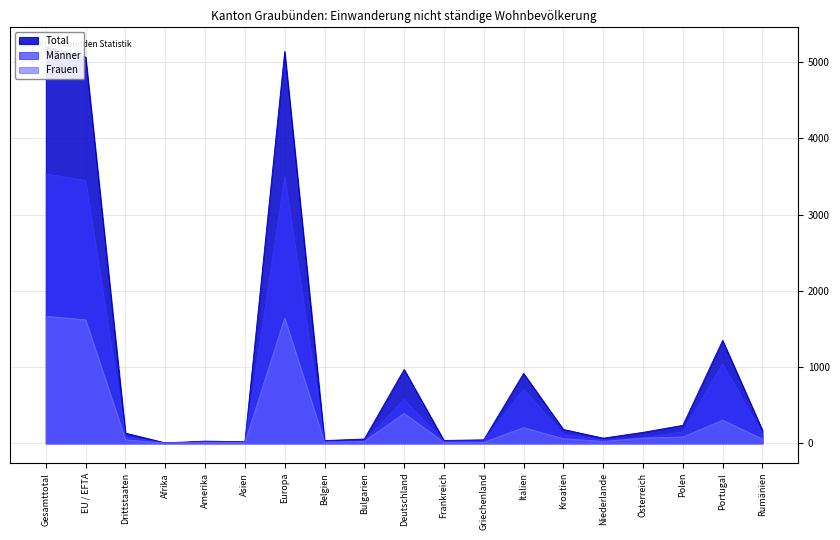

Between Bulgarien and Italien, which is larger?

Italien